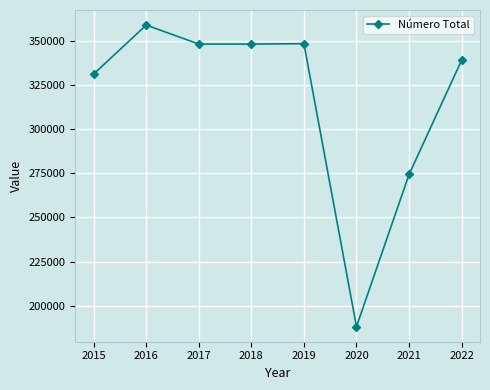

What is the greatest value displayed?

358747